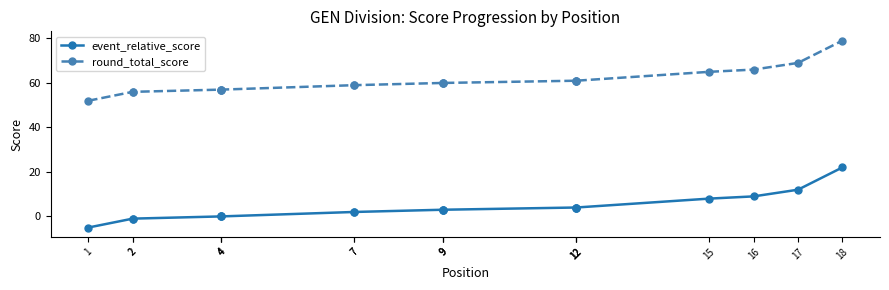

Which series has the largest range (max minus min)?

event_relative_score